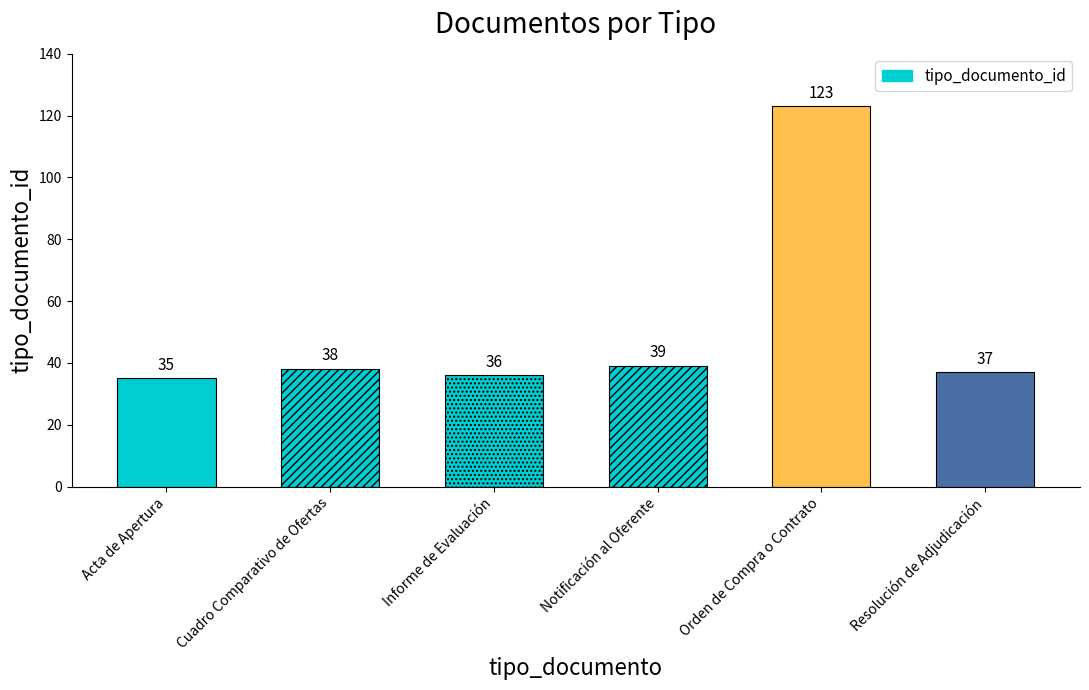

List the labels in order of value, largest first.

Orden de Compra o Contrato, Notificación al Oferente, Cuadro Comparativo de Ofertas, Resolución de Adjudicación, Informe de Evaluación, Acta de Apertura